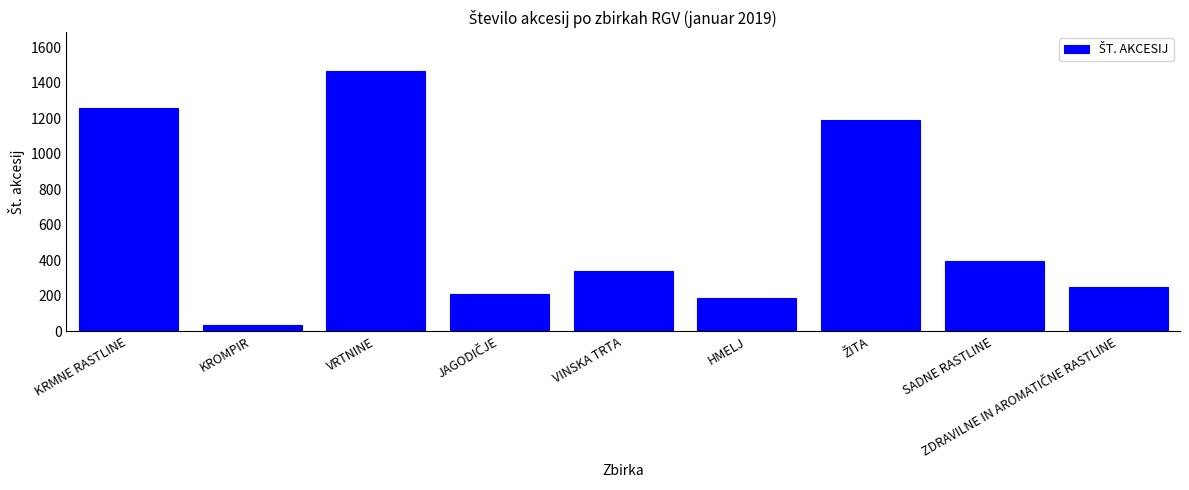

Where does the data first go above 340?

KRMNE RASTLINE